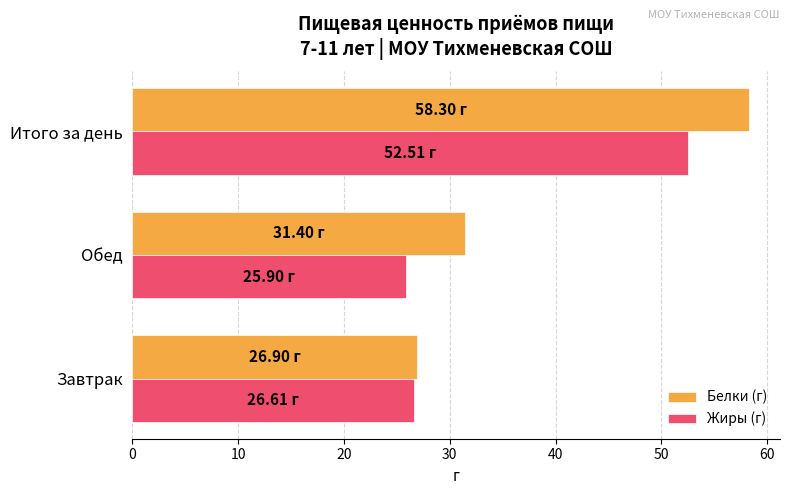

At which category is the sum across all series the highest?

Итого за день